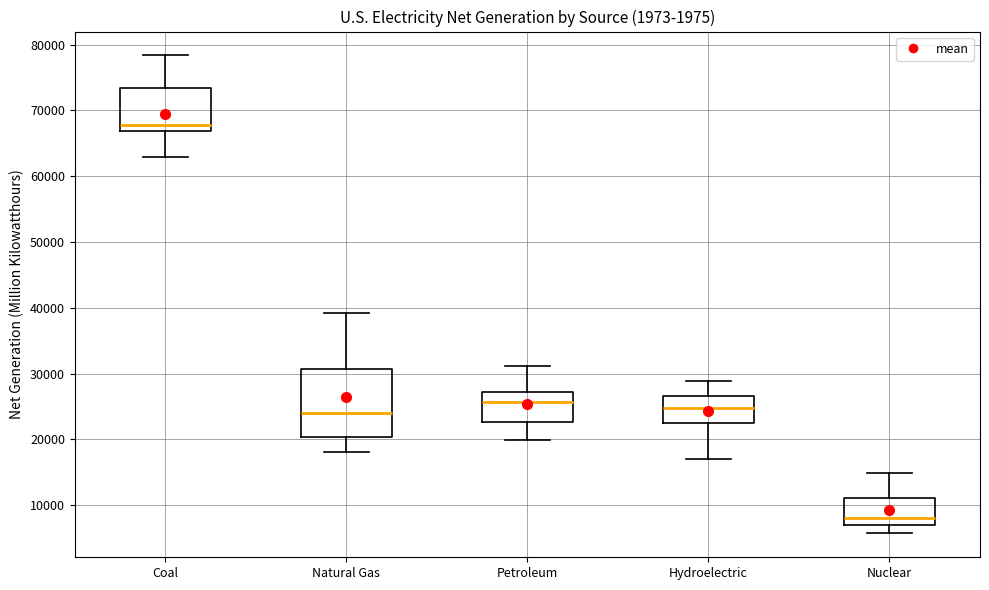

Where does the median line of the box for Natural Gas sit on the y-axis? The values are not printed on the chart, so give them approximately, as read against the axis.

24000